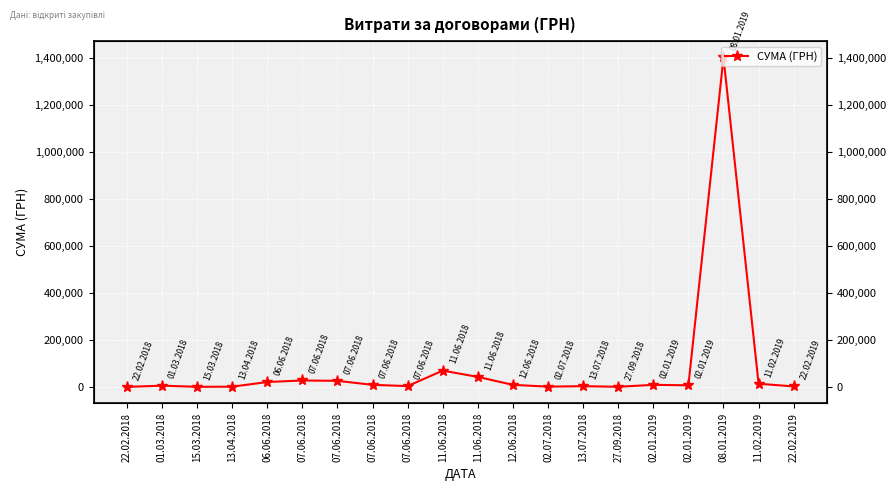

The value at 07.06.2018 is 3641.8. True or false?

True